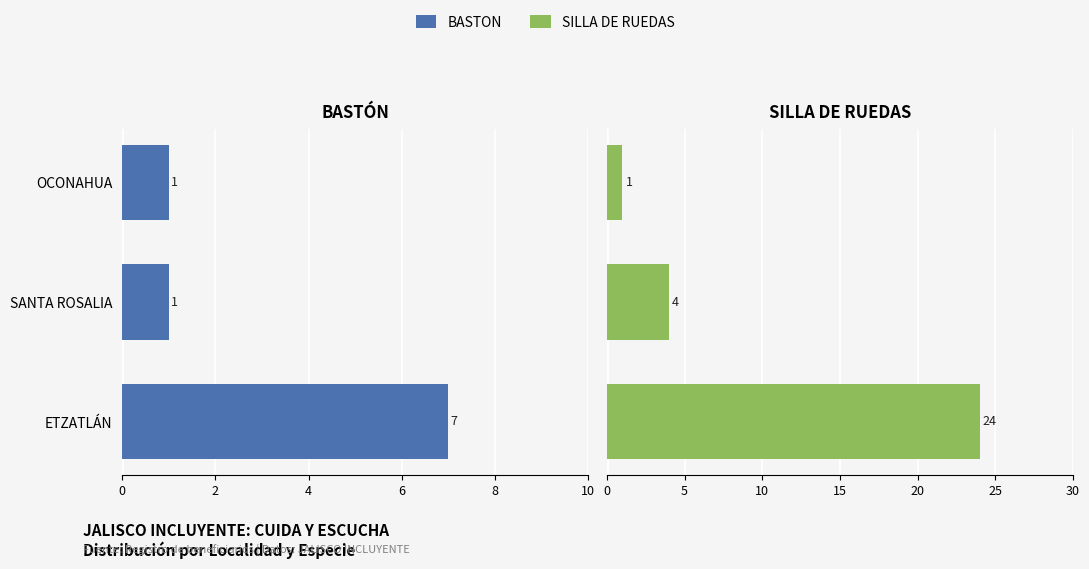

Which series has the largest total across all categories?

SILLA DE RUEDAS